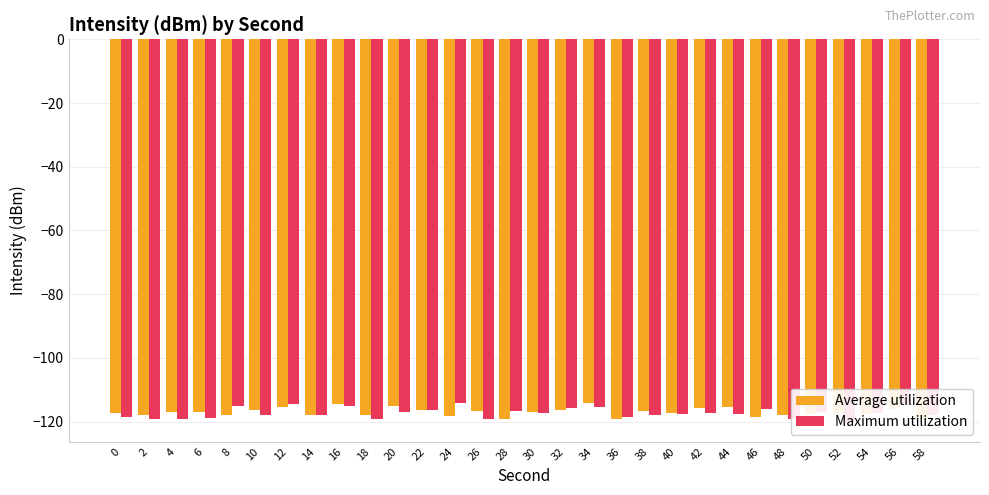

Reading left to right, list all the values displayed in this chart.

Average utilization: -117.3	-117.8	-116.9	-117.0	-117.8	-116.4	-115.3	-118.1	-114.5	-118.0	-115.1	-116.4	-118.2	-116.8	-119.2	-116.9	-116.5	-114.3	-119.1	-116.6	-117.3	-115.8	-115.3	-118.6	-118.0	-117.5	-117.4	-117.7	-116.1	-119.2
Maximum utilization: -118.6	-119.2	-119.2	-118.7	-115.0	-118.1	-114.5	-118.0	-115.1	-119.2	-116.9	-116.5	-114.3	-119.1	-116.6	-117.3	-115.8	-115.3	-118.6	-118.0	-117.5	-117.4	-117.7	-116.1	-119.2	-117.1	-120.3	-117.4	-114.9	-117.9